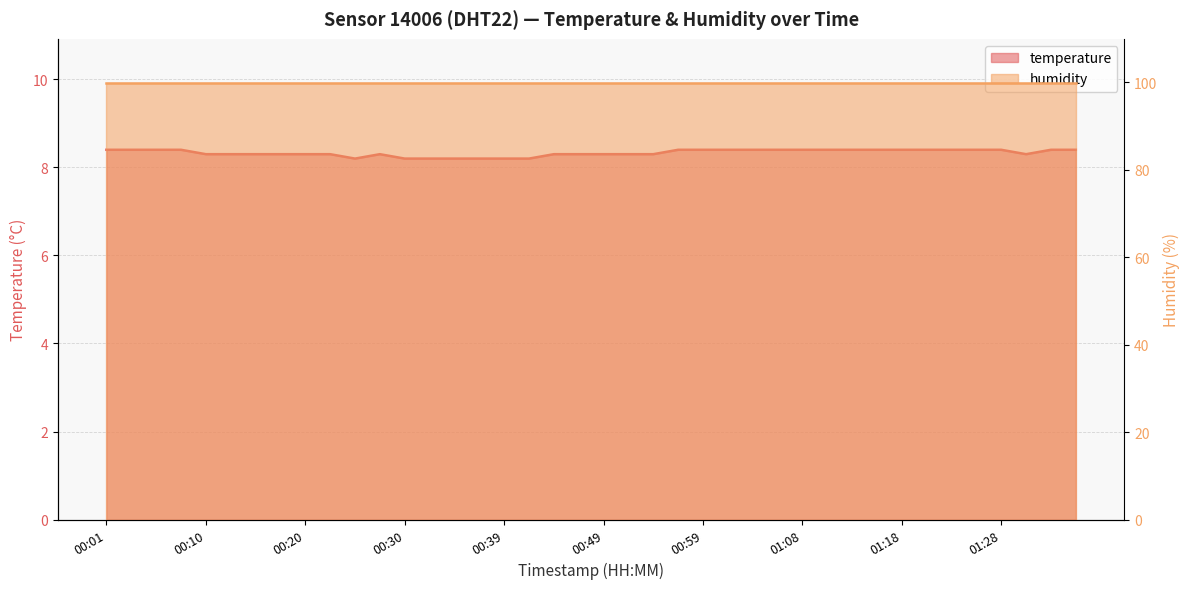

The value at 01:04 is 8.4. True or false?

True